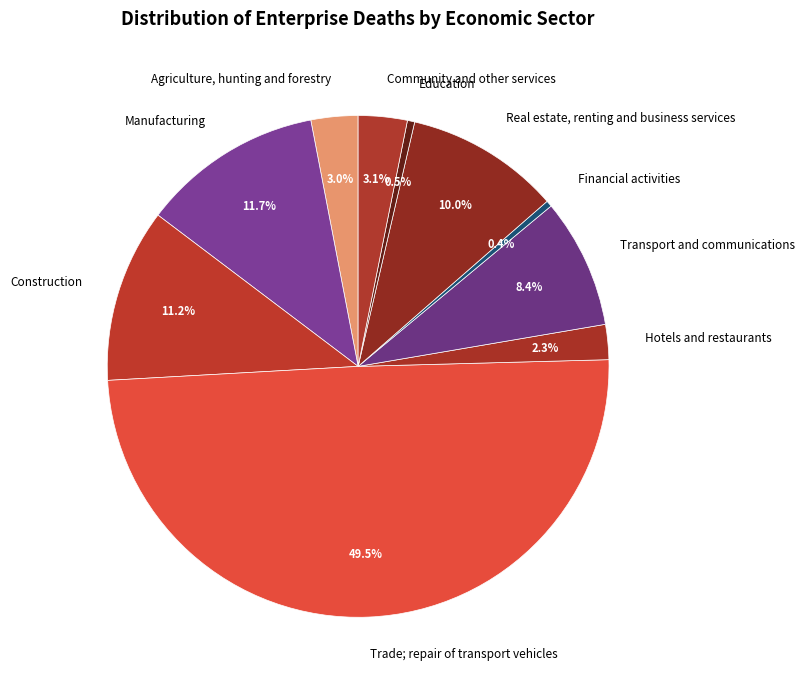

Rank the categories by value from highest to lowest.

Trade; repair of transport vehicles, Manufacturing, Construction, Real estate, renting and business services, Transport and communications, Community and other services, Agriculture, hunting and forestry, Hotels and restaurants, Education, Financial activities